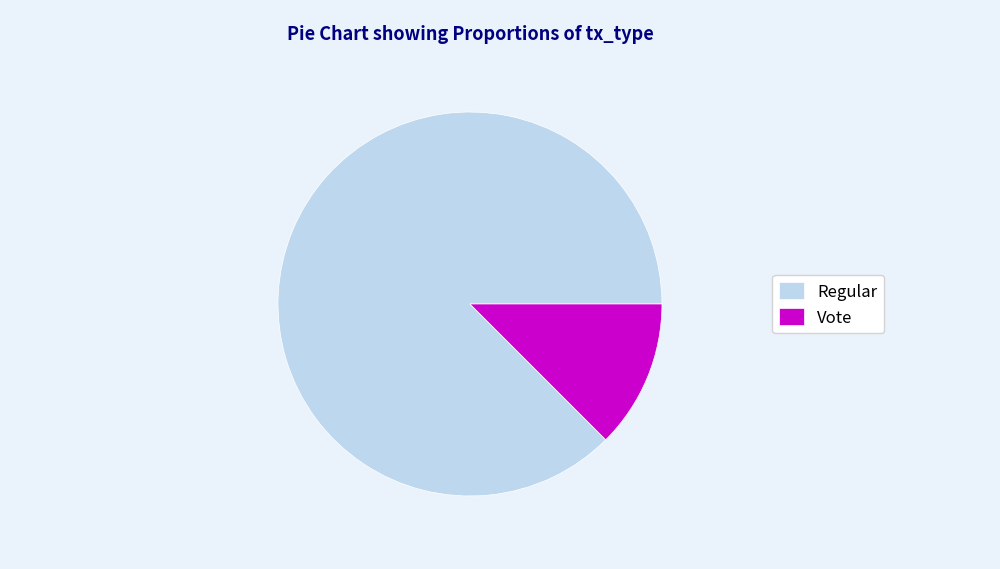

How many segments does this pie chart have?

2